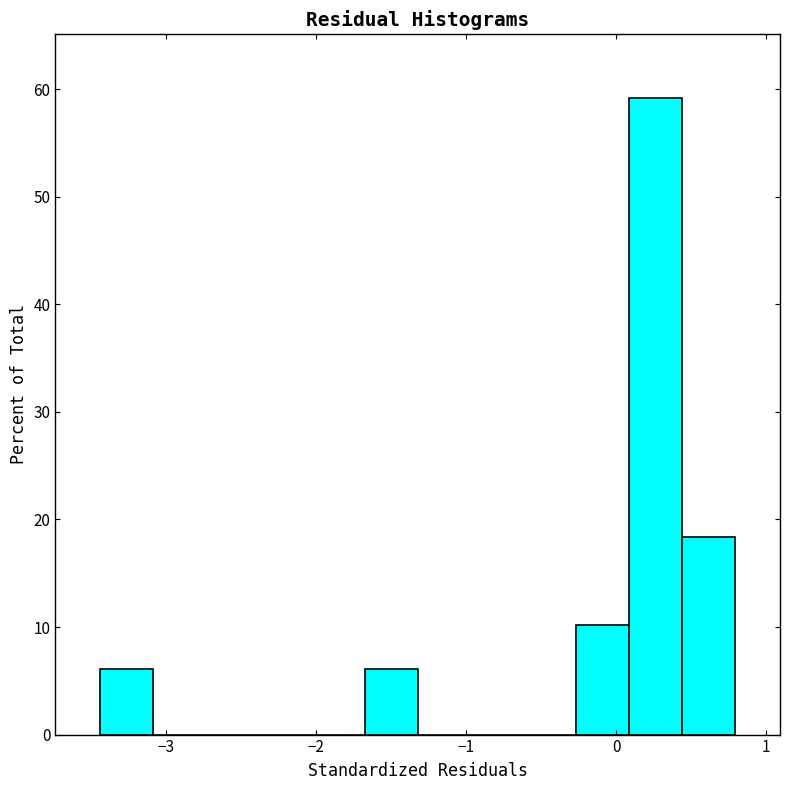

Read against the x-axis, roughly where is the centre of the tallest bar?

0.3